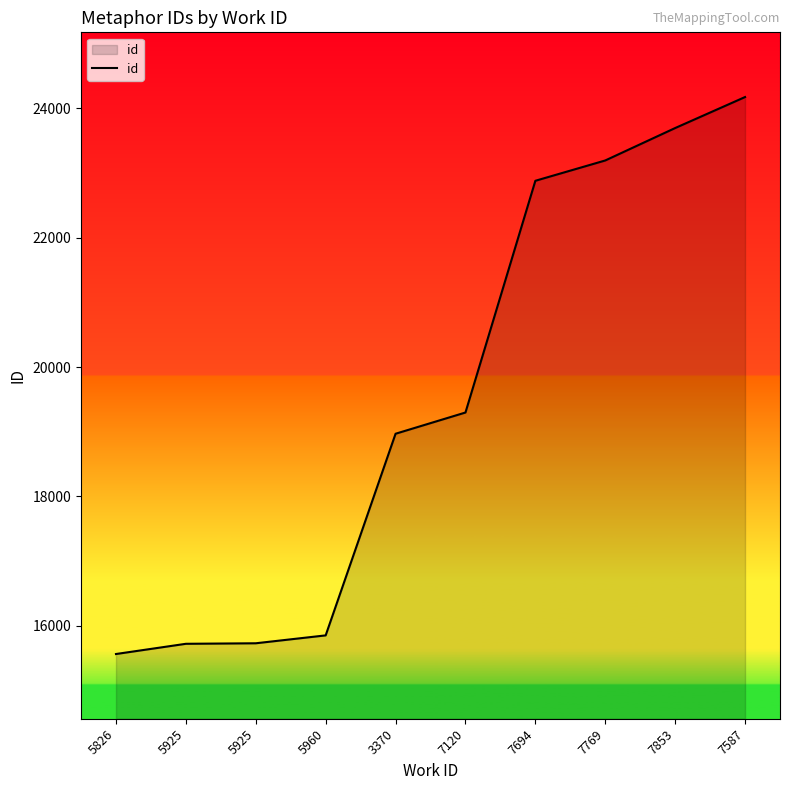

What is the label of the 6th point from the right?

3370